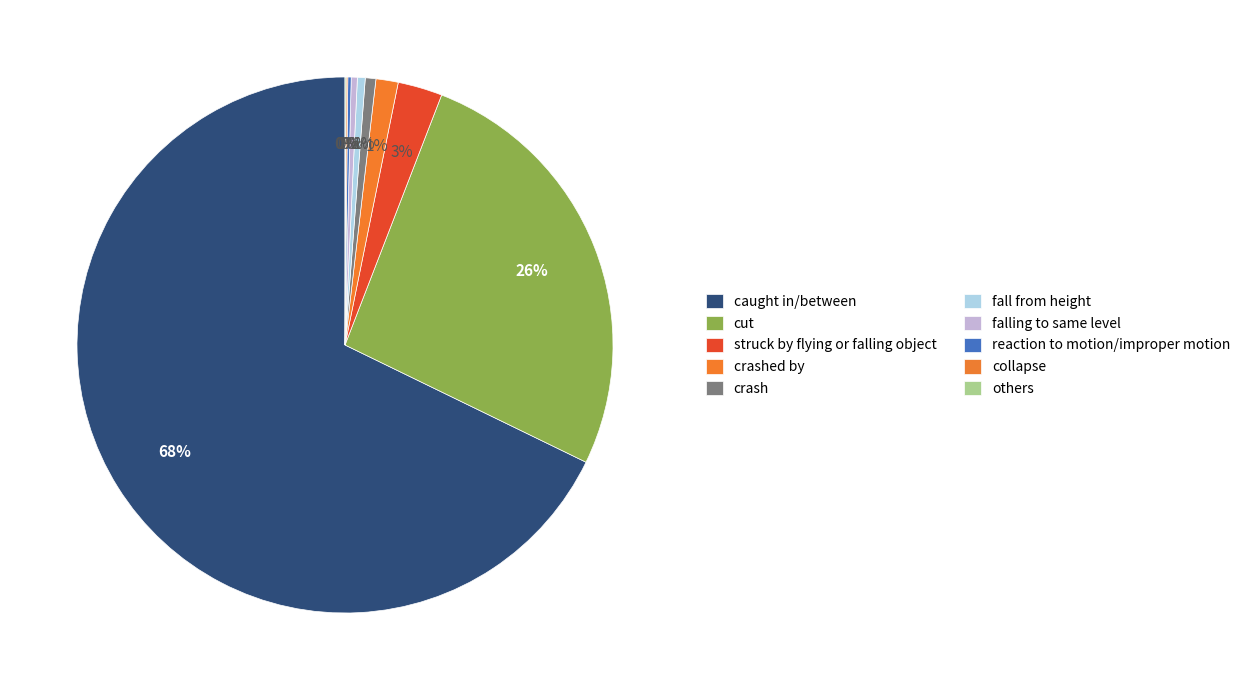

What is the smallest slice in the pie chart?

others